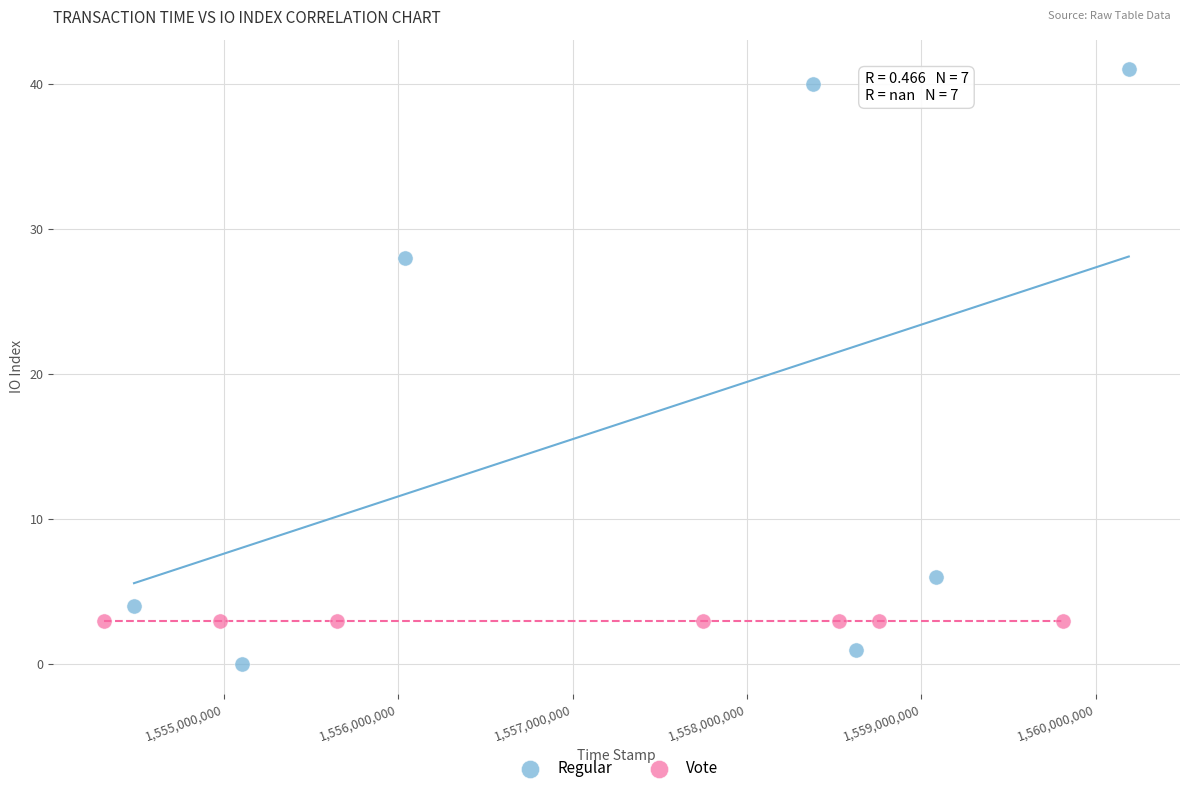

Which series reaches the maximum Y coordinate?

Regular